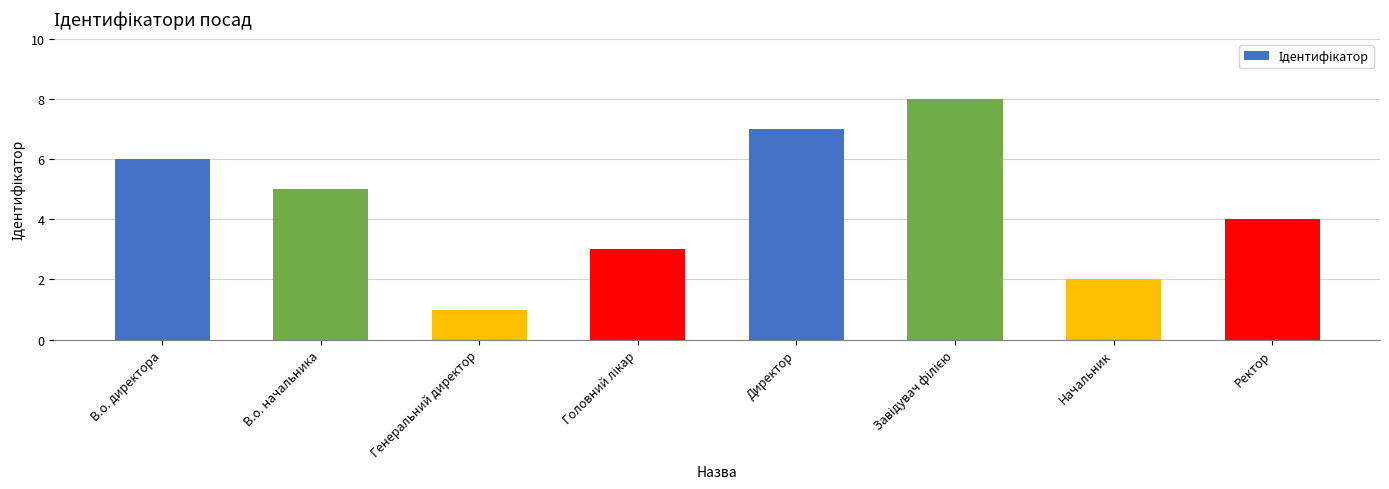

What is the difference between the maximum and minimum values?

7